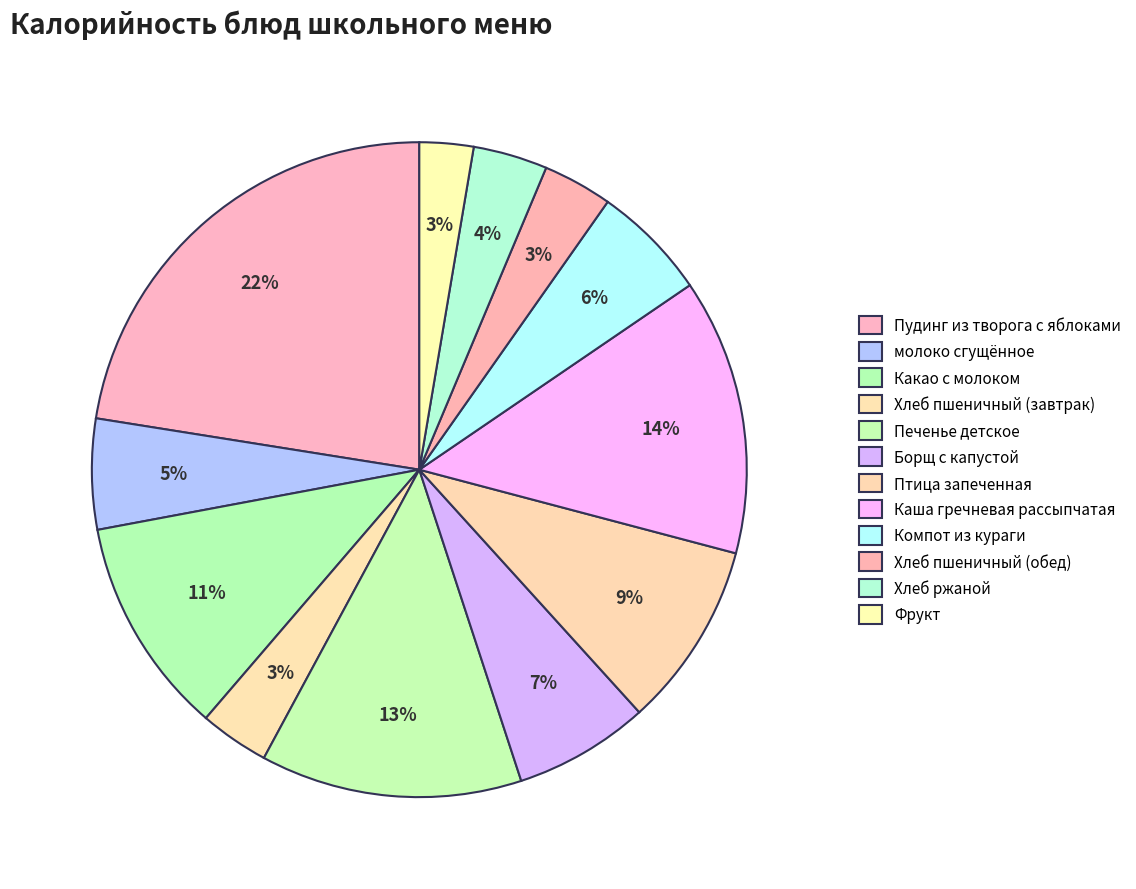

Which has a higher value, Хлеб пшеничный (завтрак) or Печенье детское?

Печенье детское